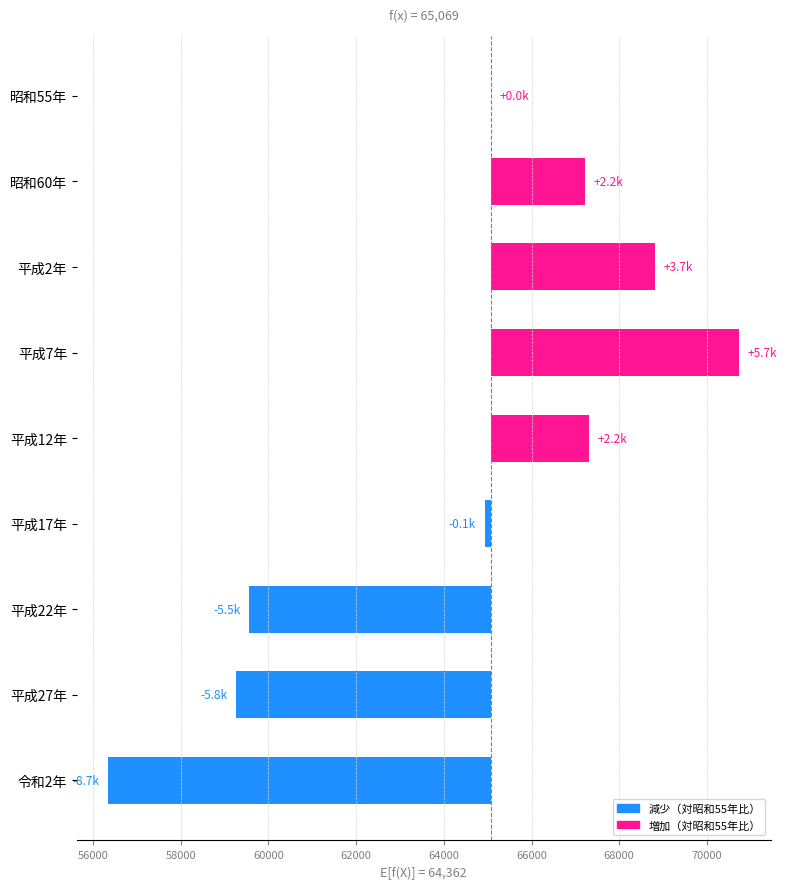

What is the approximate value at 平成17年, to the nearest 100?

-100